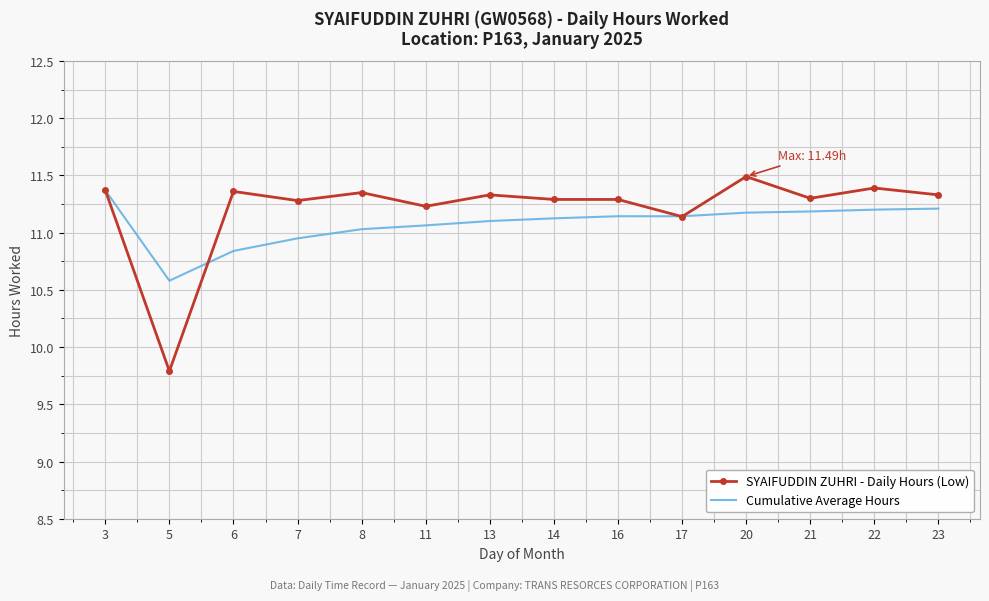

What is the sum of the SYAIFUDDIN ZUHRI - Daily Hours (Low) values at 17 and 23?

22.5